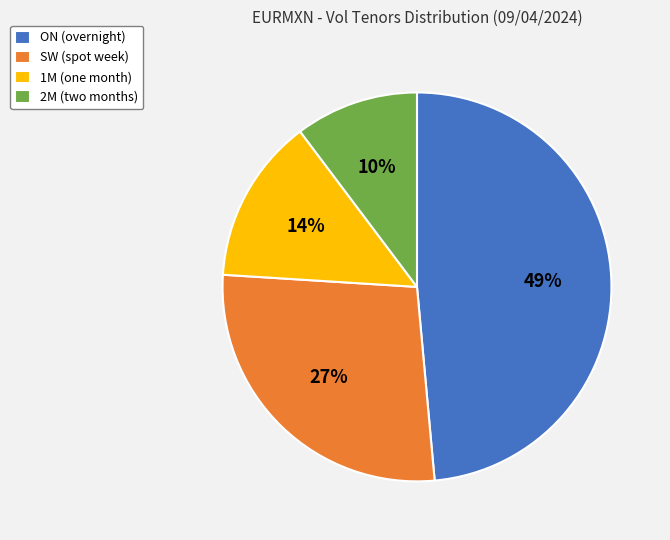

What is the smallest slice in the pie chart?

2M (two months)